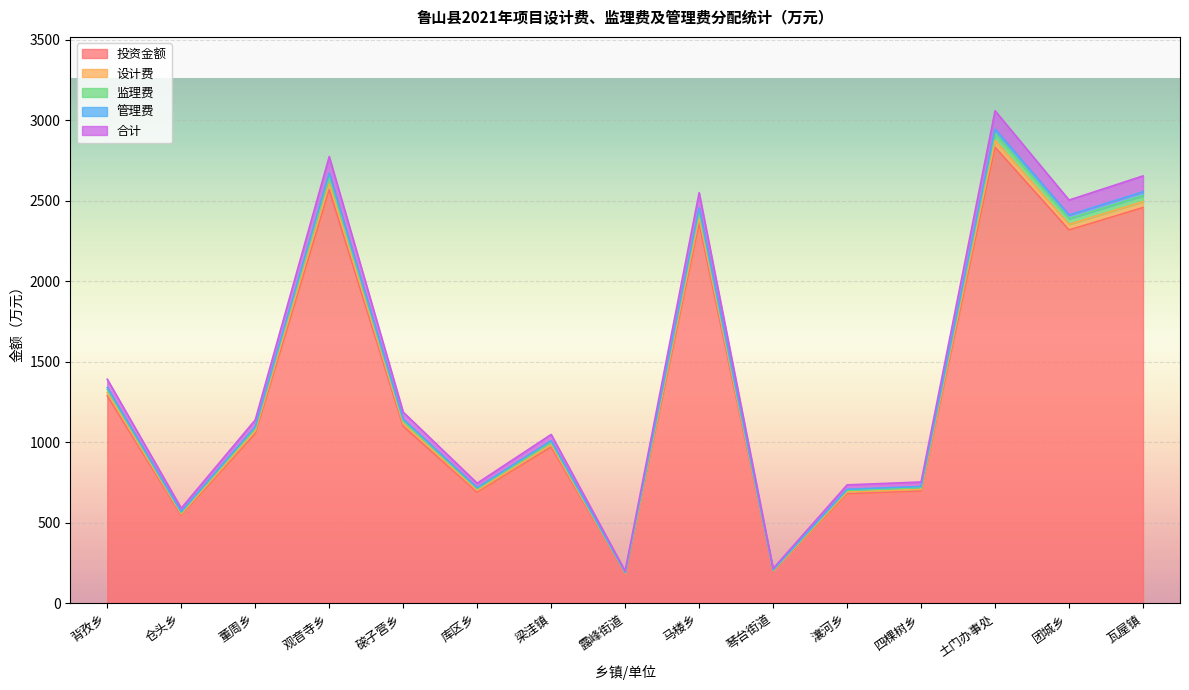

True or false: 投资金额 and 设计费 intersect in this chart.

False